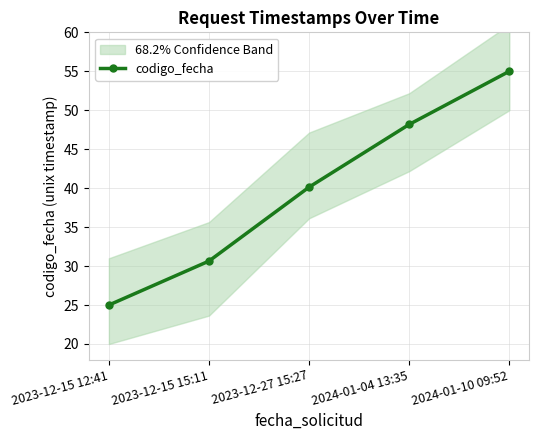

Where is the data nearest to the value 40?

2023-12-27 15:27